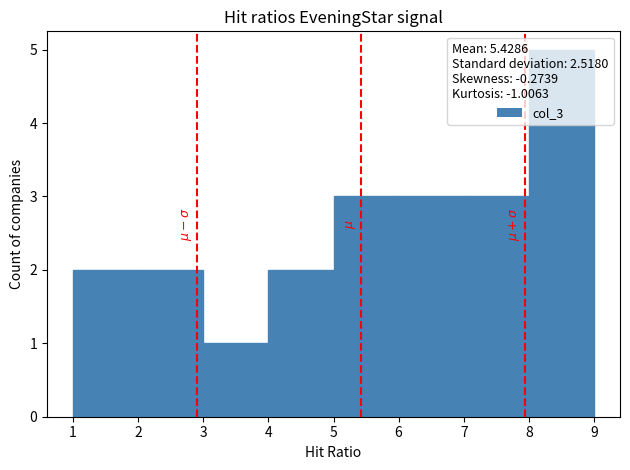

Reading left to right, list every bar in this chart as the range it spans on the x-axis followed by its height. The values are not printed on the chart, so give them approximately, as read against the axis.

1 to 2: 2
2 to 3: 2
3 to 4: 1
4 to 5: 2
5 to 6: 3
6 to 7: 3
7 to 8: 3
8 to 9: 5